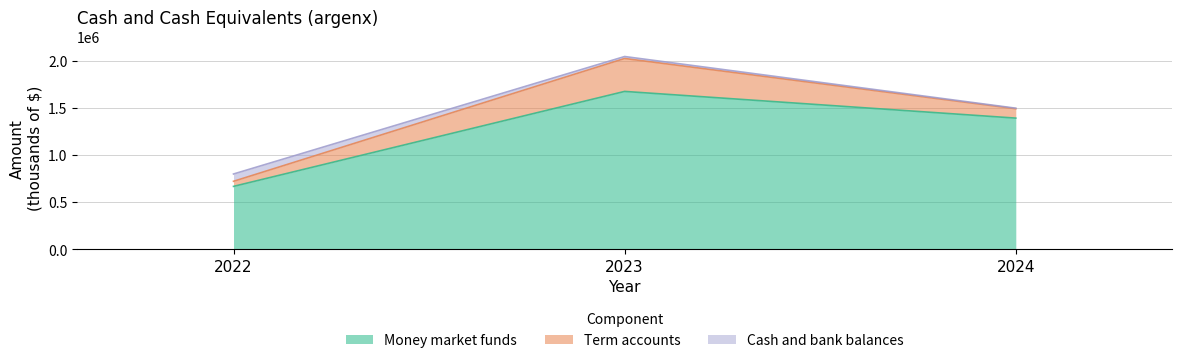

What is the difference between the maximum and minimum values in the Cash and bank balances series?

71950